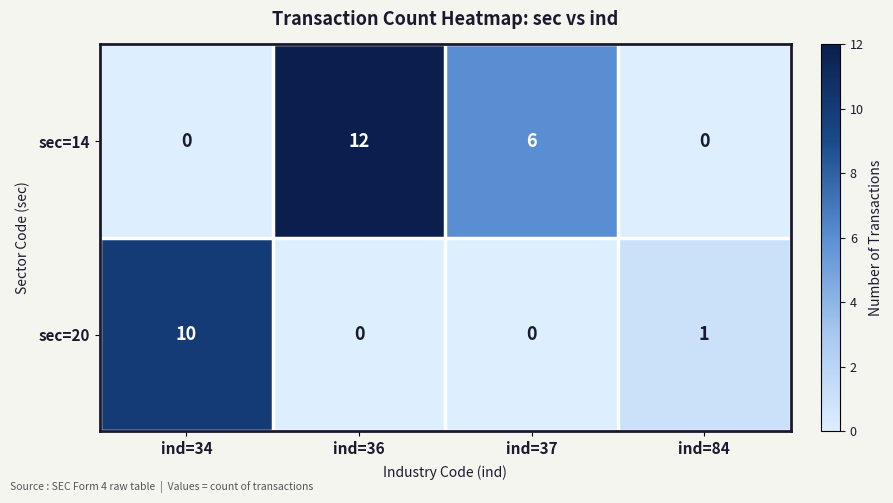

Which category has the highest value in the sec=20 series?

ind=34